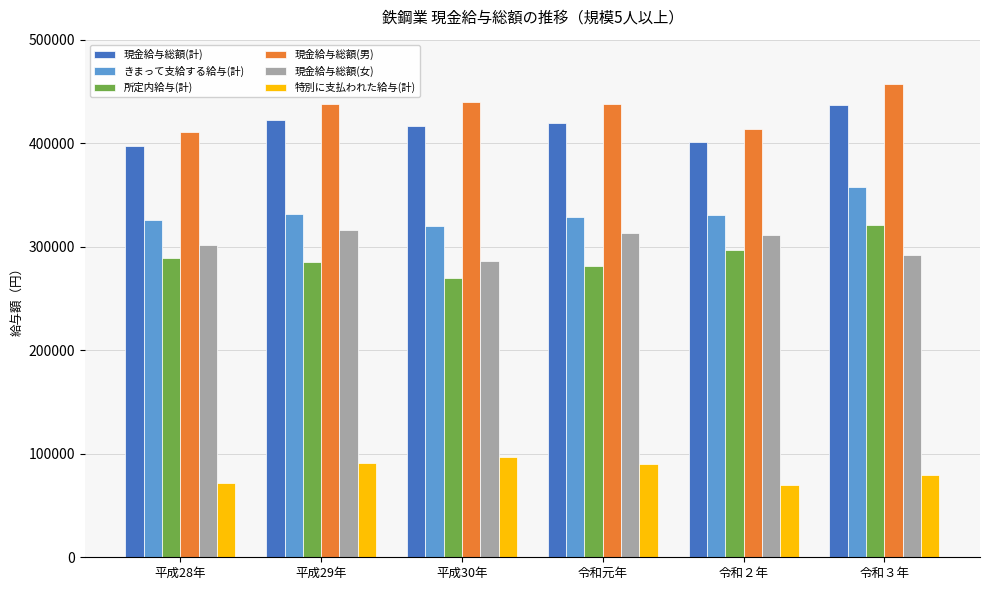

What is the difference between the highest and lowest values at 平成28年?

338421